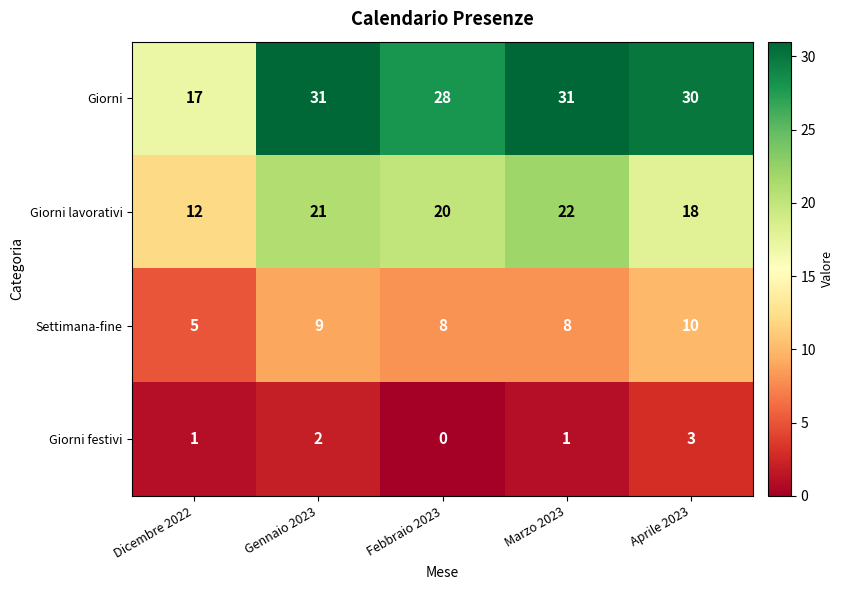

What is the sum of the Settimana-fine values at Dicembre 2022 and Aprile 2023?

15